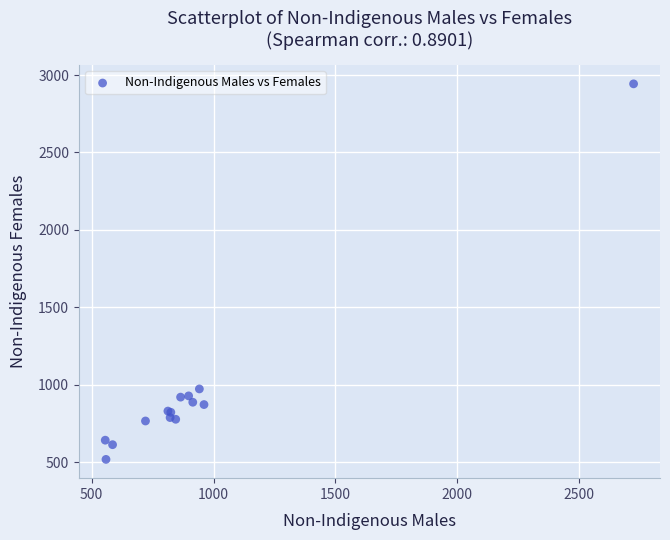

What Y value in the scatter plot is closest to 1730?

973